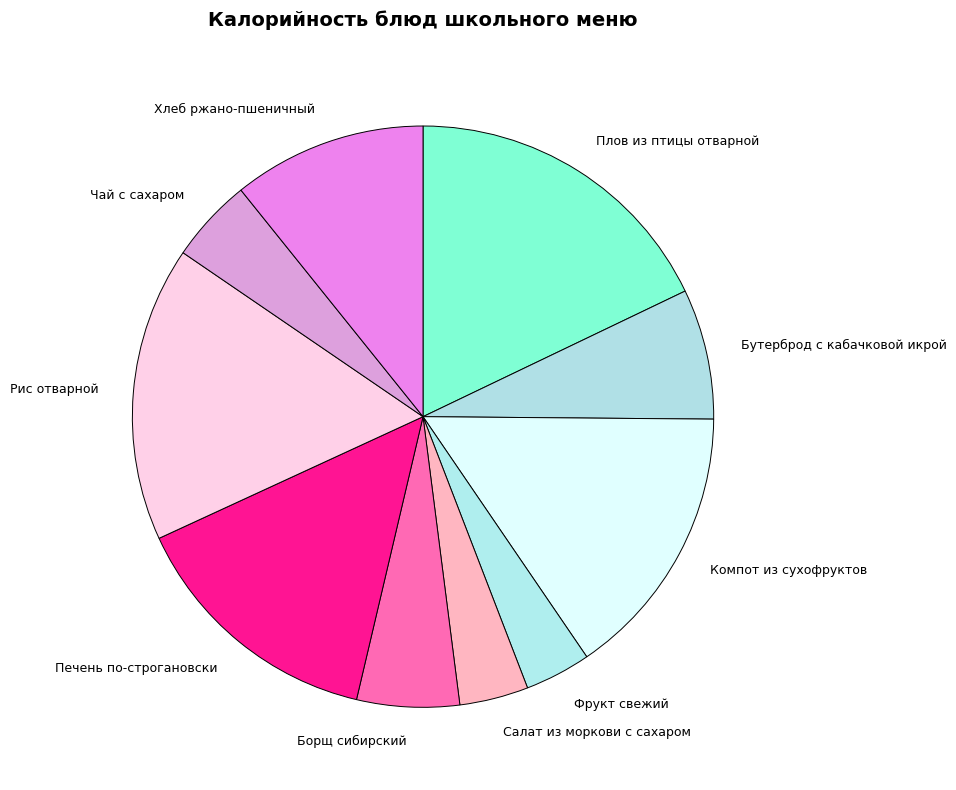

Is it true that Хлеб ржано-пшеничный is 11% of the pie?

True